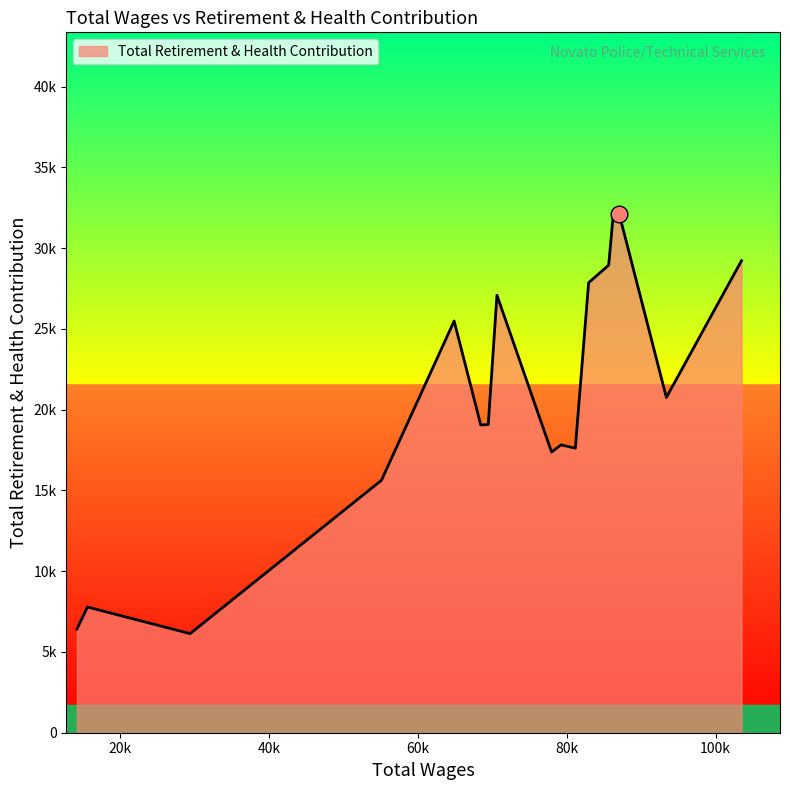

Does the chart display data point markers on the line(s)?

No